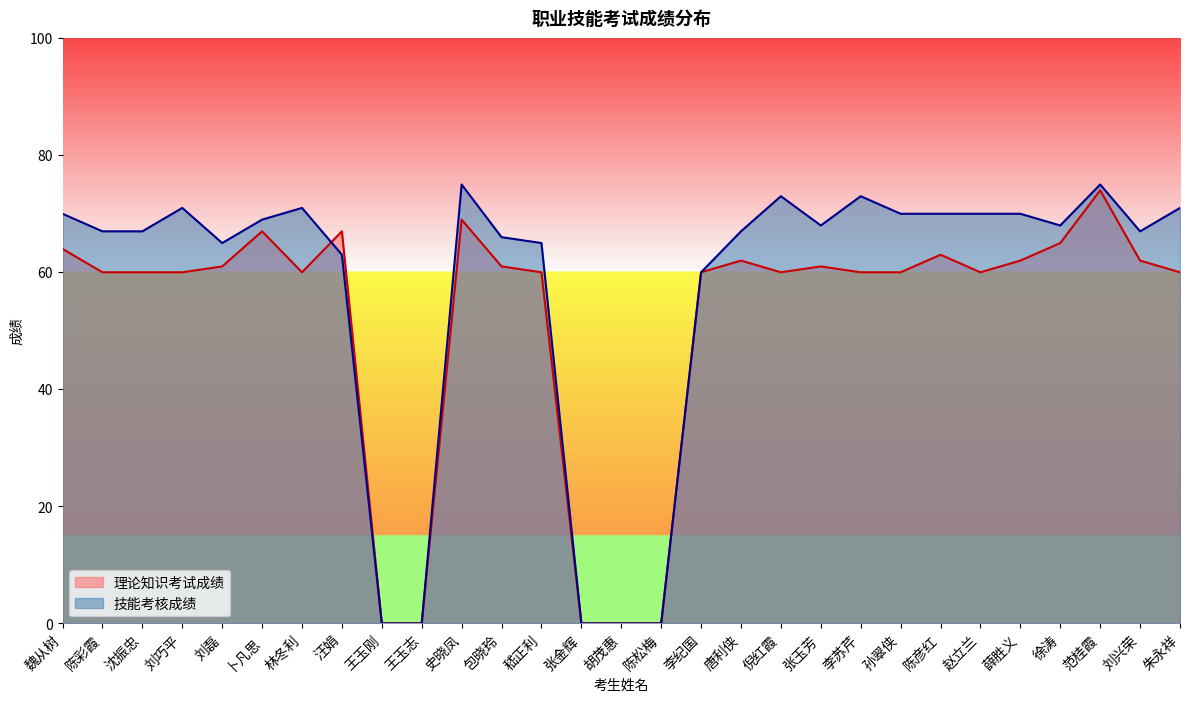

What is the value of the 理论知识考试成绩 point at the 17th from the left?

60